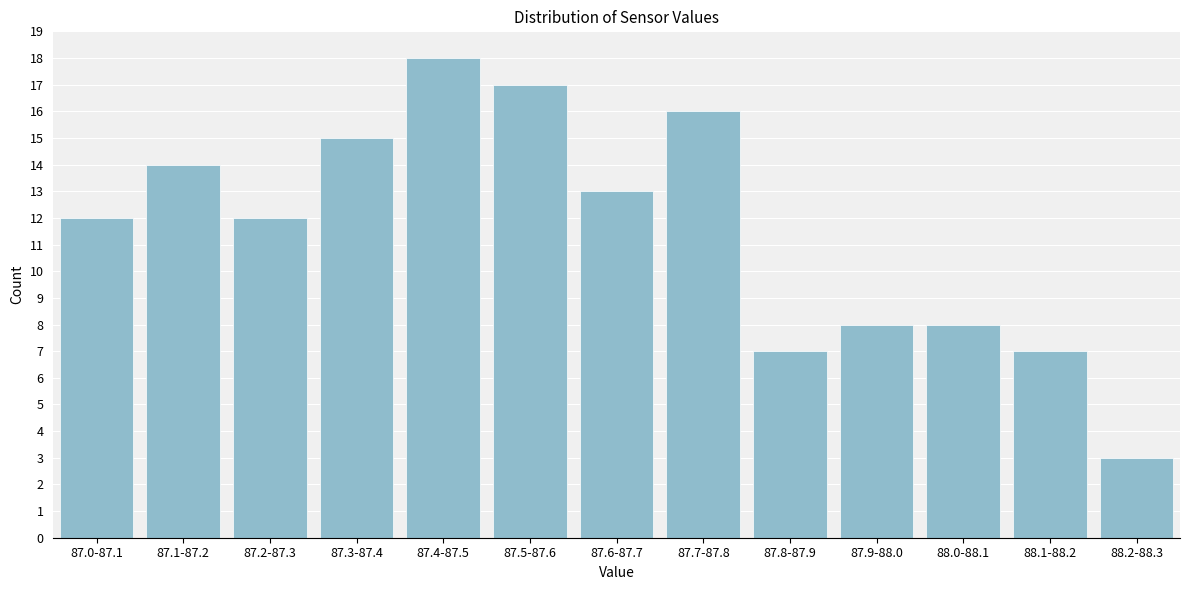

Reading left to right, what are all the values shown in this chart?

12	14	12	15	18	17	13	16	7	8	8	7	3